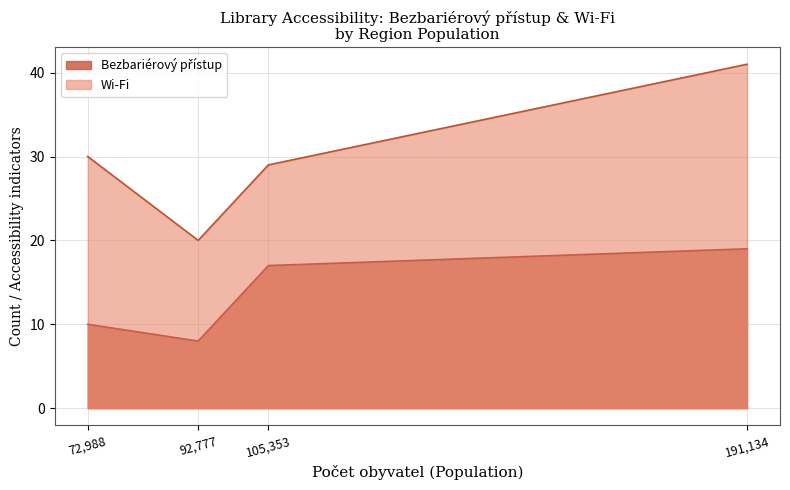

What is the maximum value shown in the chart?

41